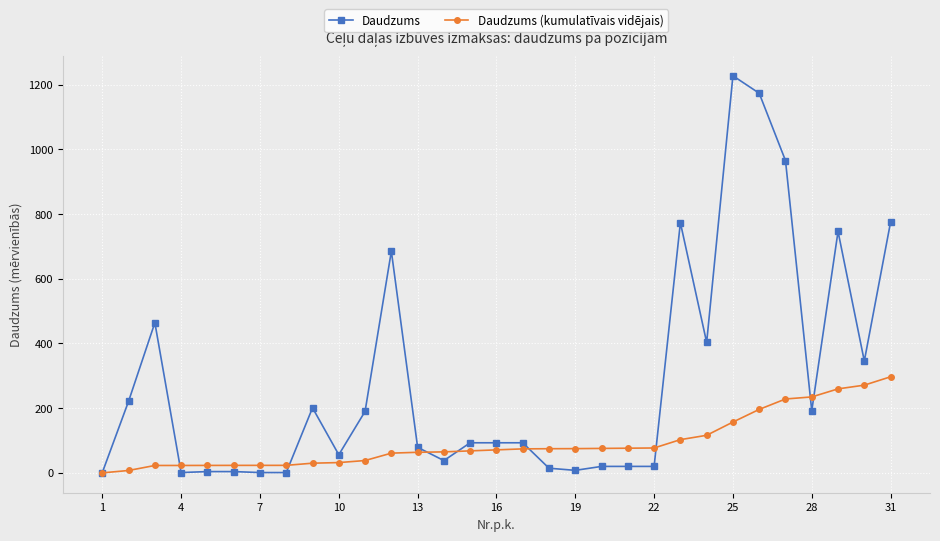

What is the value of the Daudzums (kumulatīvais vidējais) point at the 29th from the left?

259.6